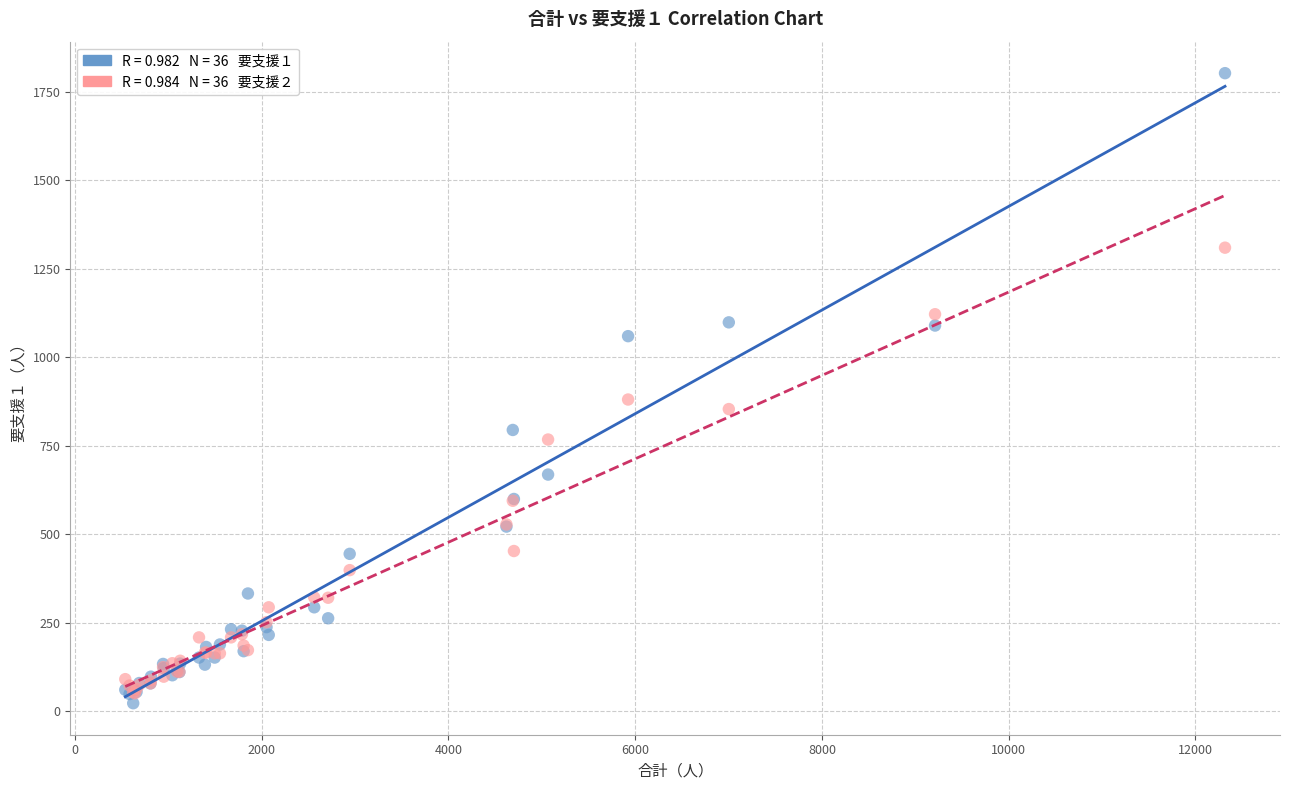

Across all series, what Y value is closest to 912?

880